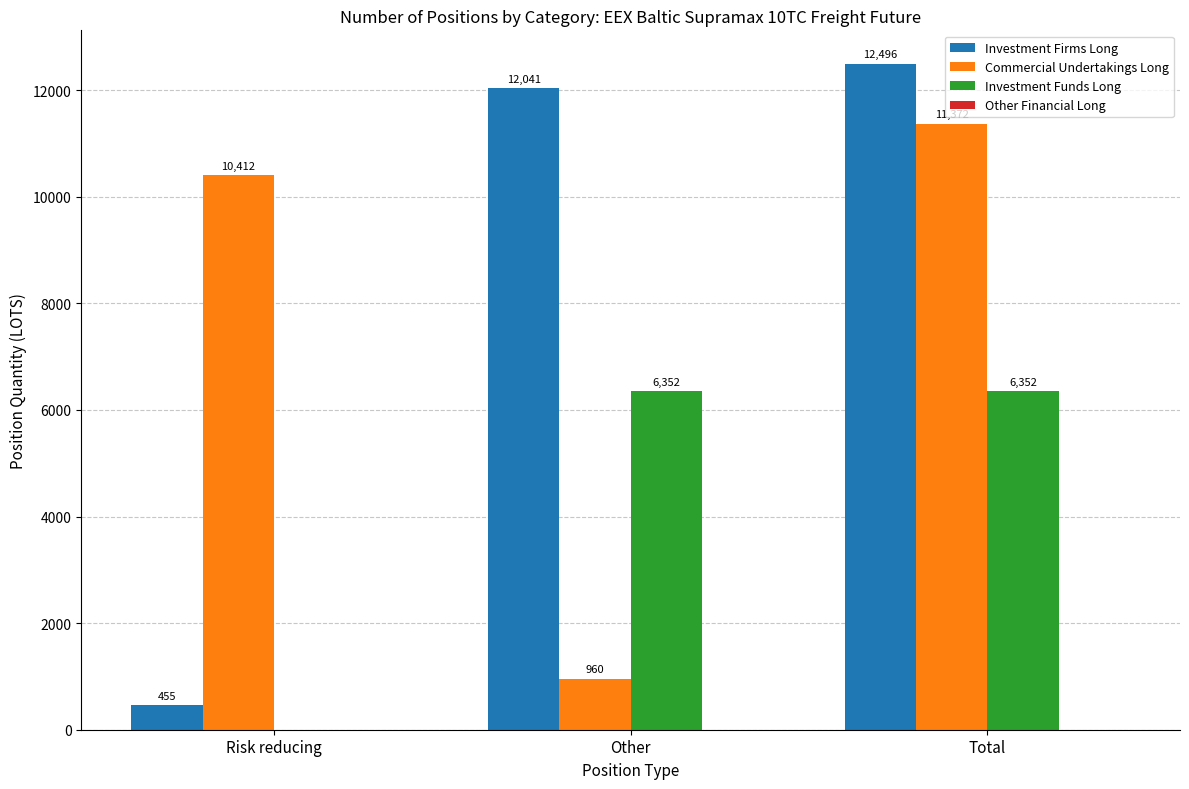

Between Risk reducing and Total, which series saw the biggest shift?

Investment Firms Long